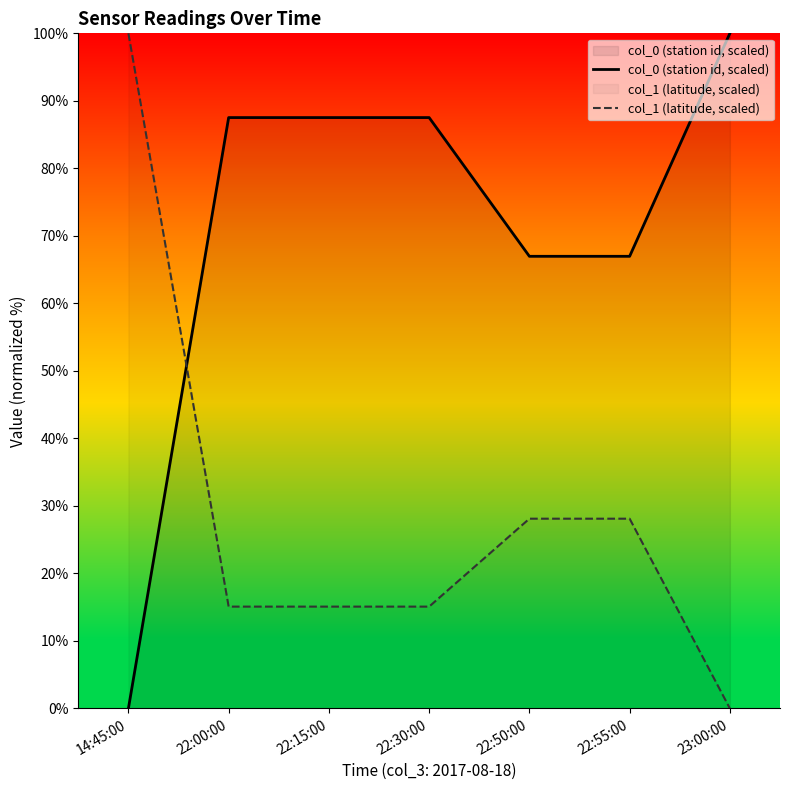

What are all the series names shown in the legend?

col_0 (station id, scaled), col_1 (latitude, scaled)